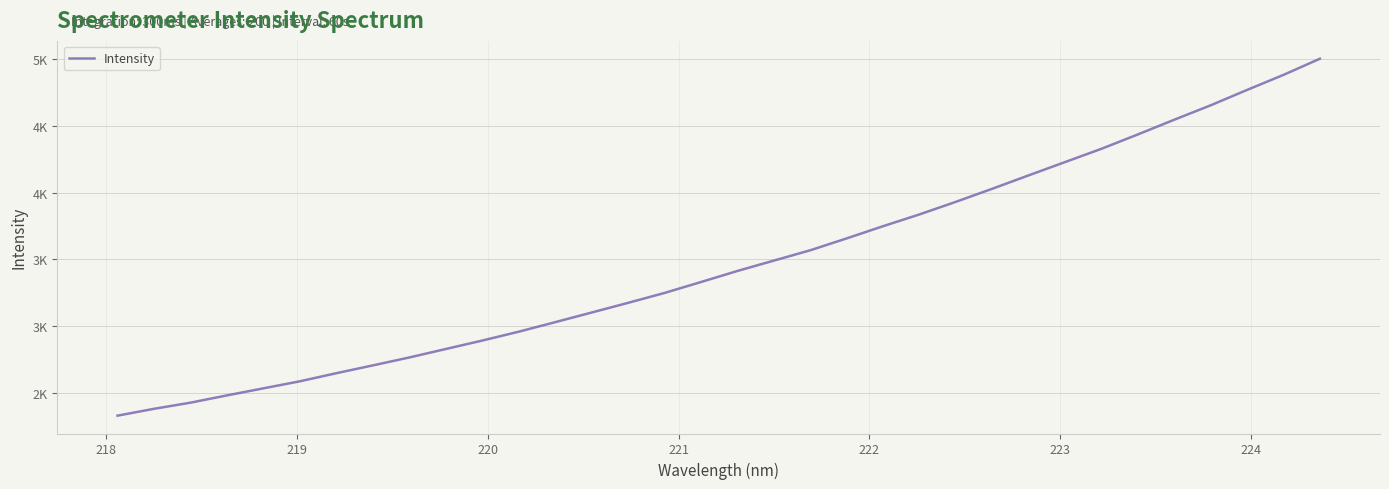

Does the chart have visible grid lines?

Yes